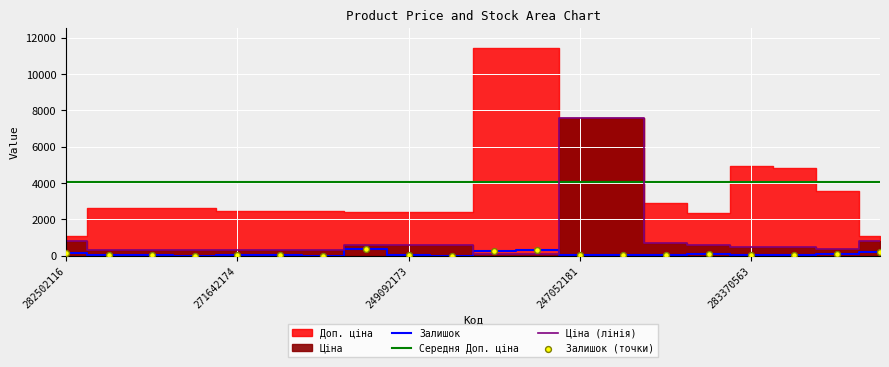

What is the highest value of the Ціна (лінія) series?

7596.5